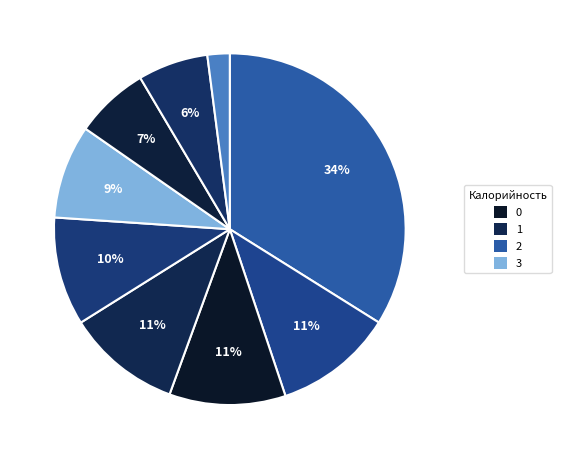

Rank the categories by value from highest to lowest.

Котлеты рыбные, Суп картофельный, Картофельное пюре, Сок фруктовый, Салат из капусты, Хлеб в ассортименте, курица отварная, Батон, Чай с лимоном